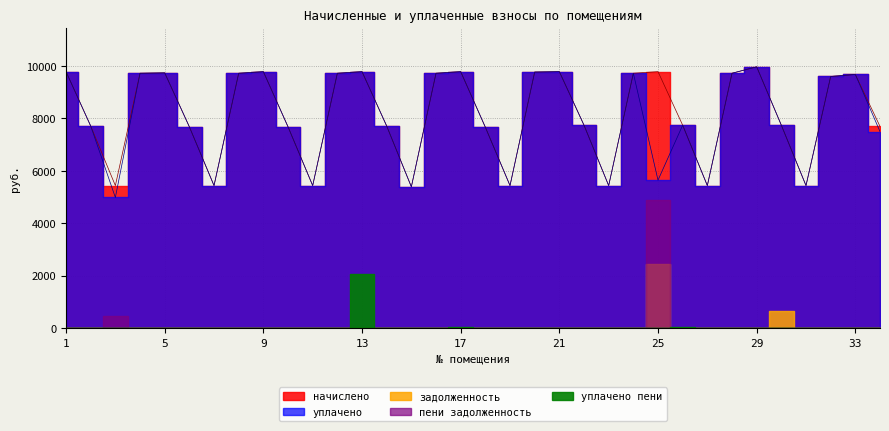

True or false: уплачено has a value of 12912.3 at 18.

False